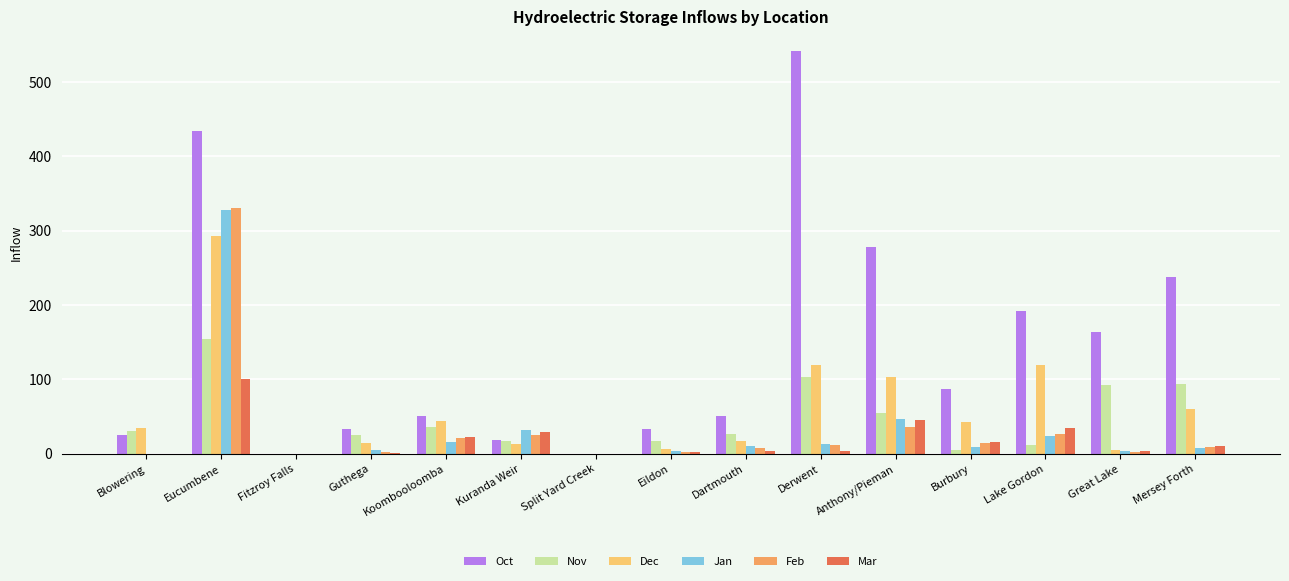

Which series has the largest total across all categories?

Oct